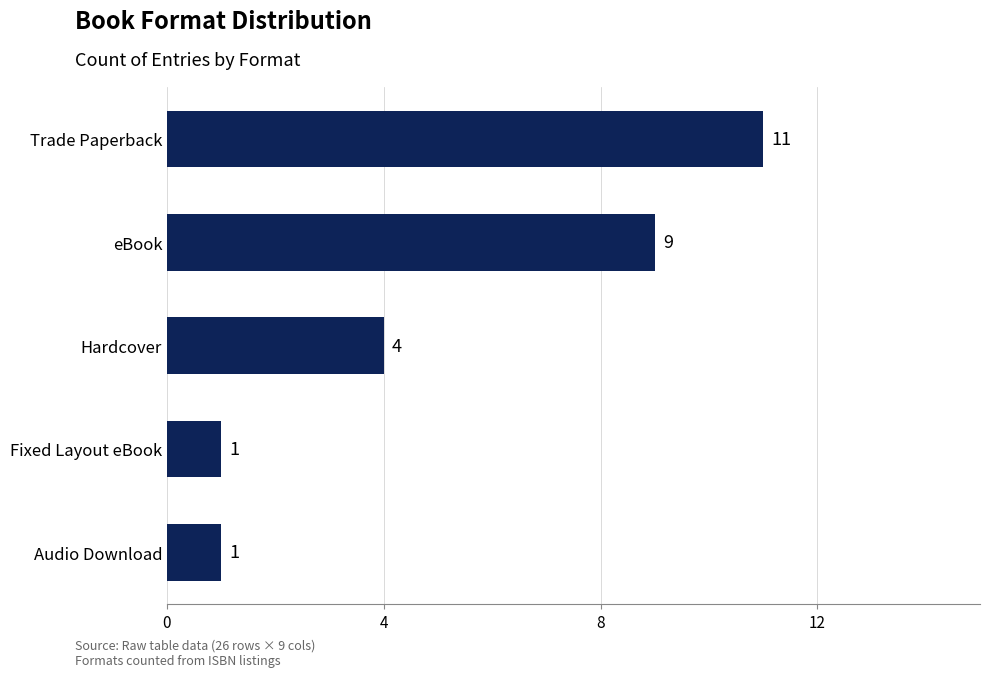

How many categories are shown in the chart?

5